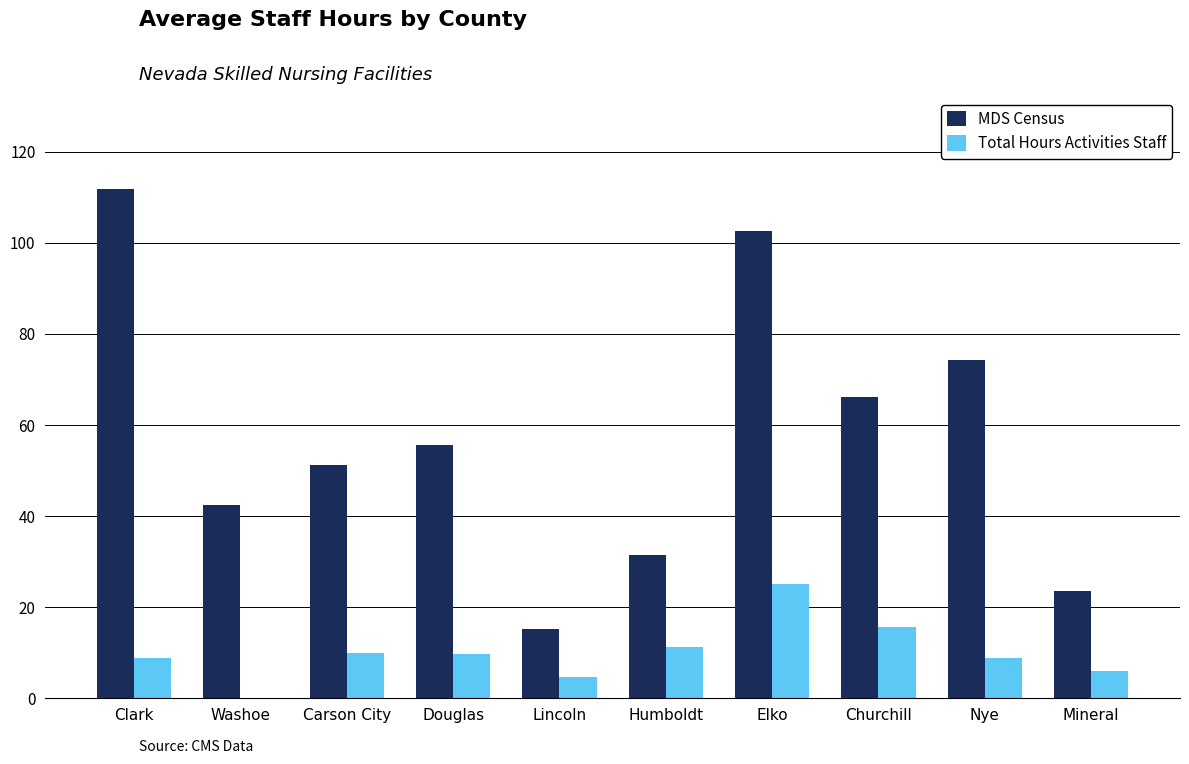

At which label is MDS Census closest to 63?

Churchill